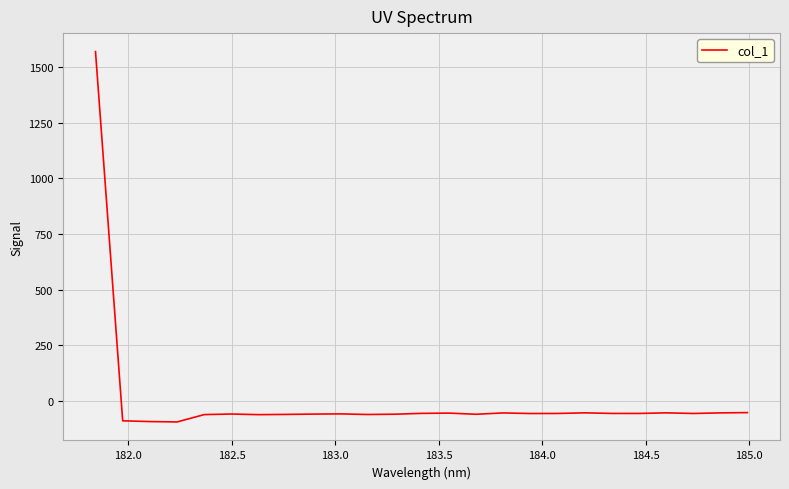

What is the maximum value shown in the chart?

1570.1